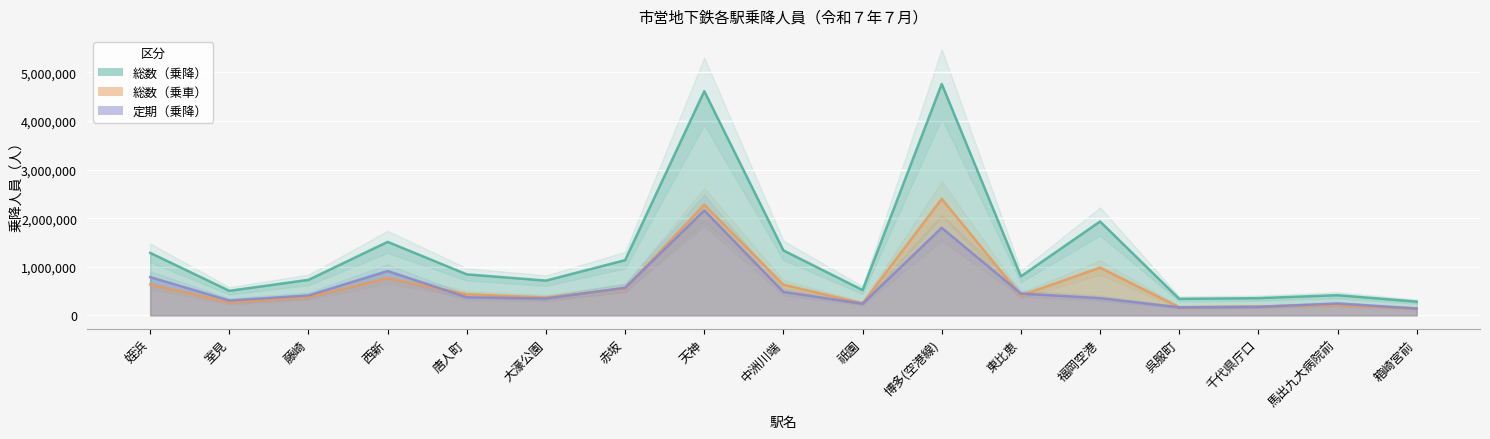

List the series in order of their peak value, highest first.

総数（乗降）, 総数（乗車）, 定期（乗降）